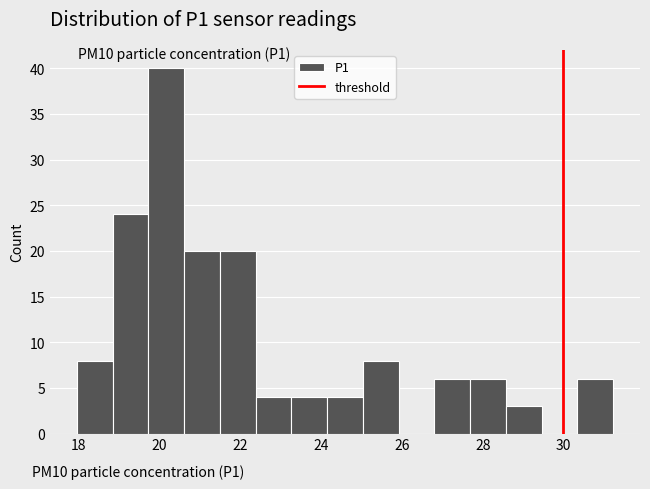

Which range on the x-axis has the tallest bar?

19.8 to 20.6